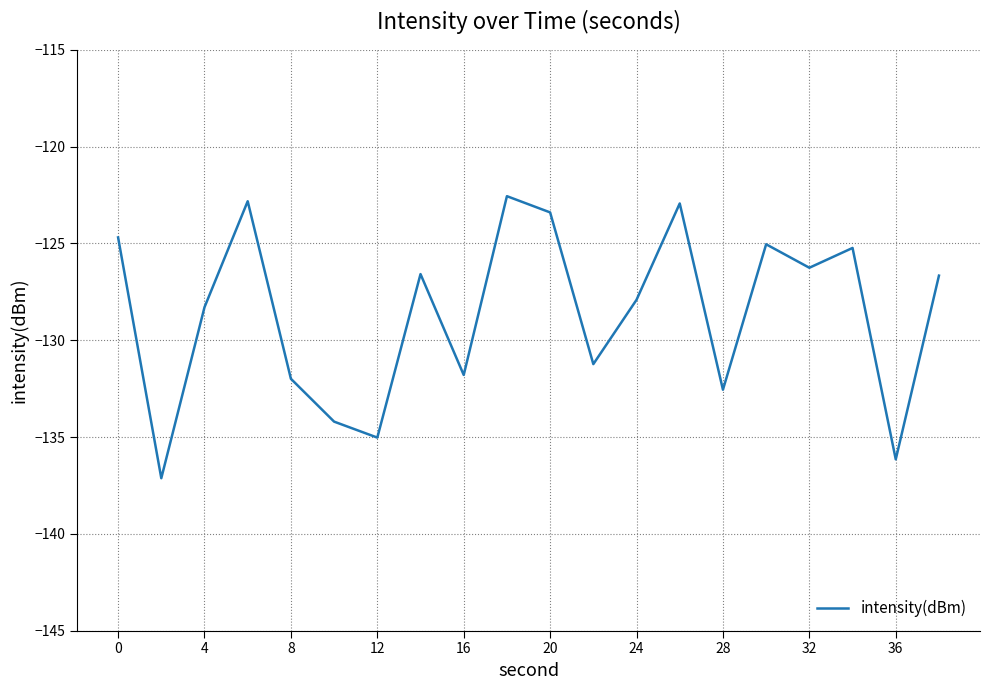

What is the minimum value shown in the chart?

-137.1